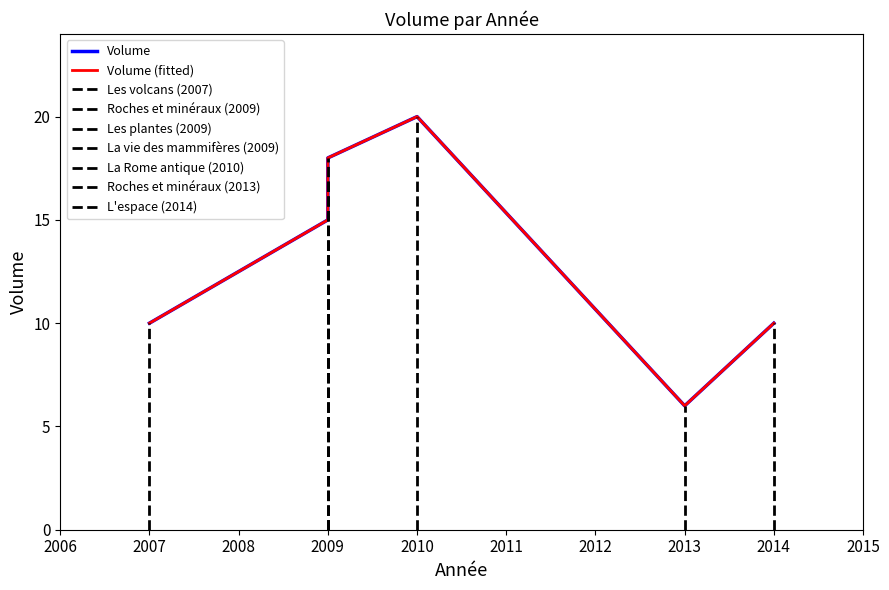

Does the chart display data point markers on the line(s)?

No